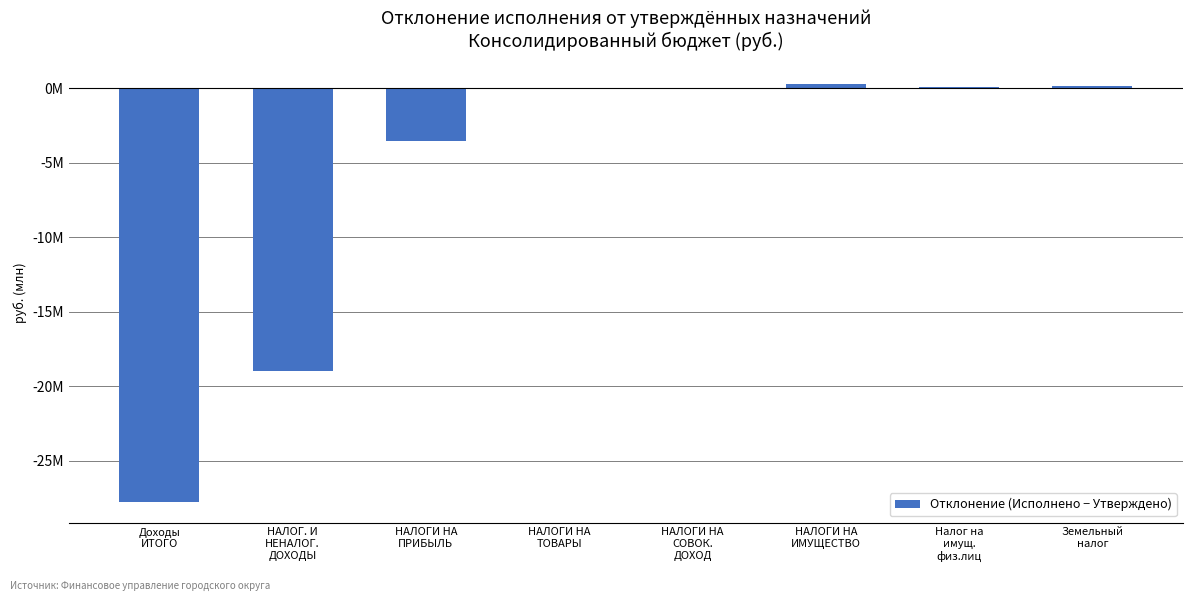

Rank the categories by value from highest to lowest.

НАЛОГИ НА
ИМУЩЕСТВО, Земельный
налог, Налог на
имущ.
физ.лиц, НАЛОГИ НА
СОВОК.
ДОХОД, НАЛОГИ НА
ТОВАРЫ, НАЛОГИ НА
ПРИБЫЛЬ, НАЛОГ. И
НЕНАЛОГ.
ДОХОДЫ, Доходы
ИТОГО